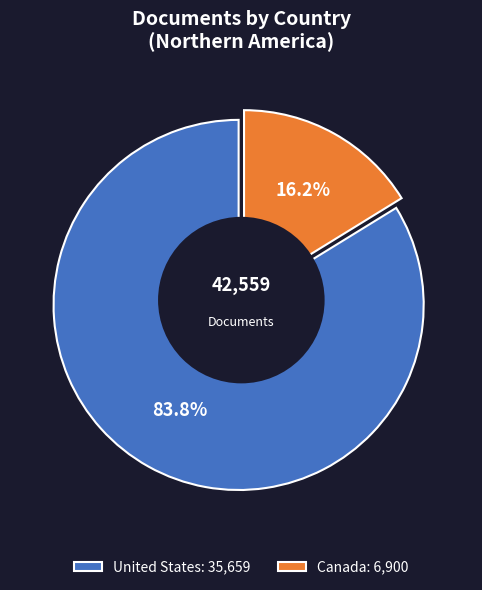

How many slices are in this pie chart?

2